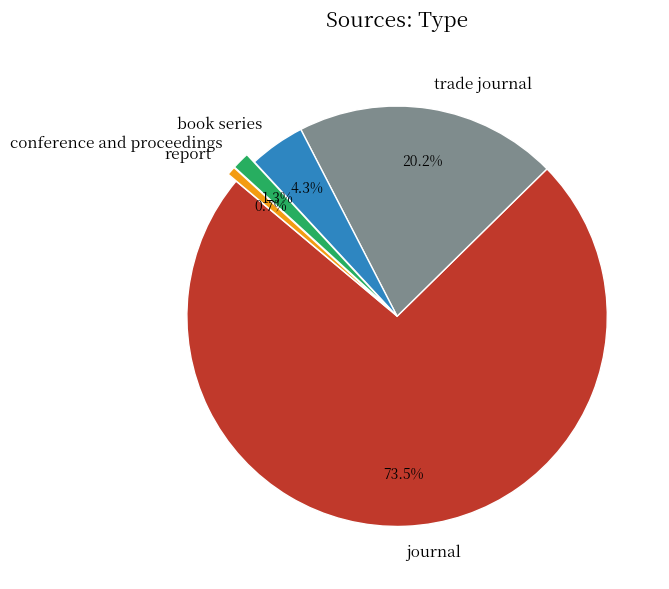

Rank the categories by value from lowest to highest.

report, conference and proceedings, book series, trade journal, journal